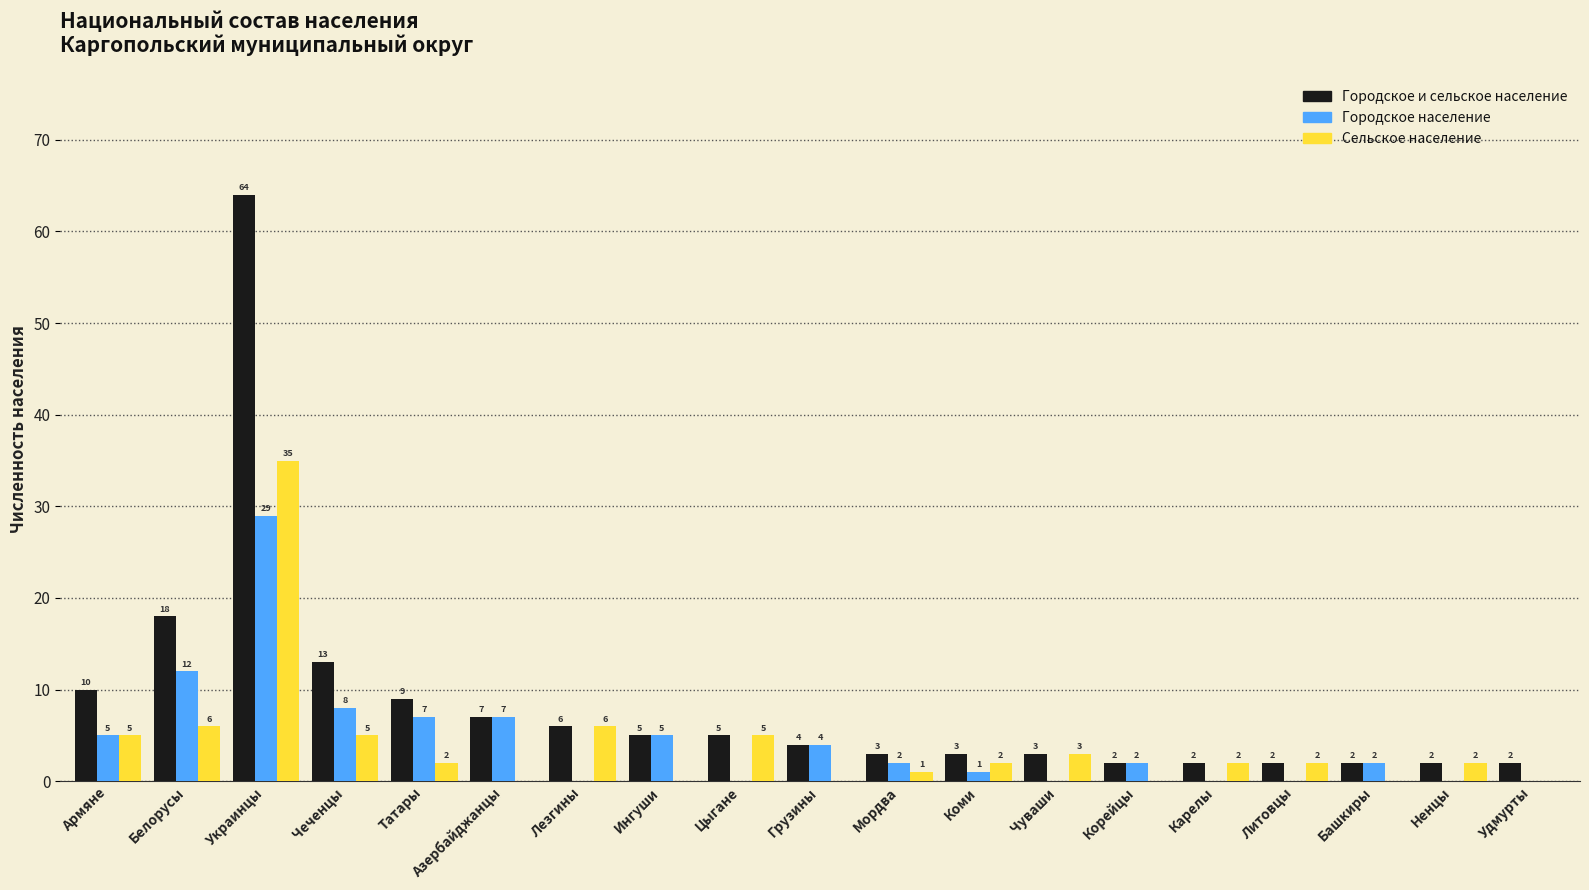

At which label does Городское и сельское население first exceed 4?

Армяне